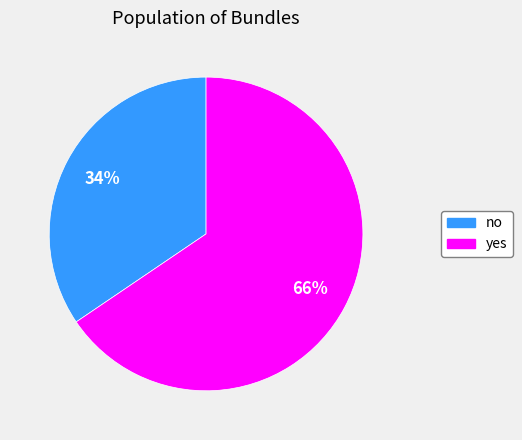

To the nearest percent, what is the average slice percentage?

50%